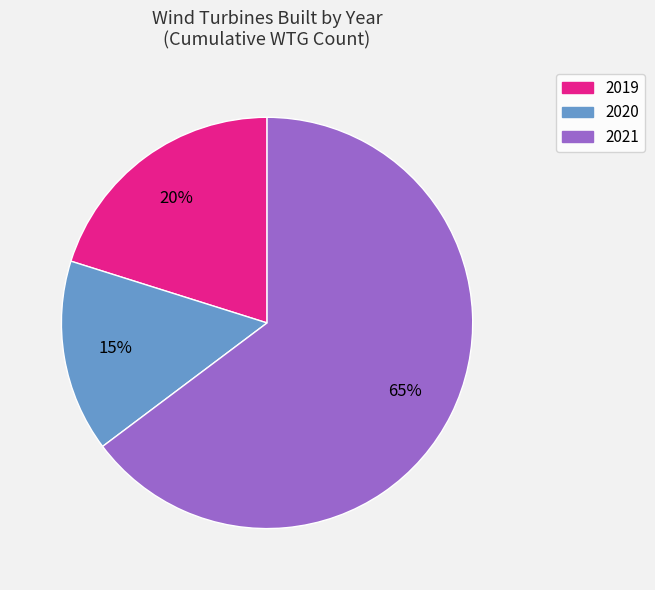

To the nearest percent, what is the difference between the 2020 and 2021 slice percentages?

50%